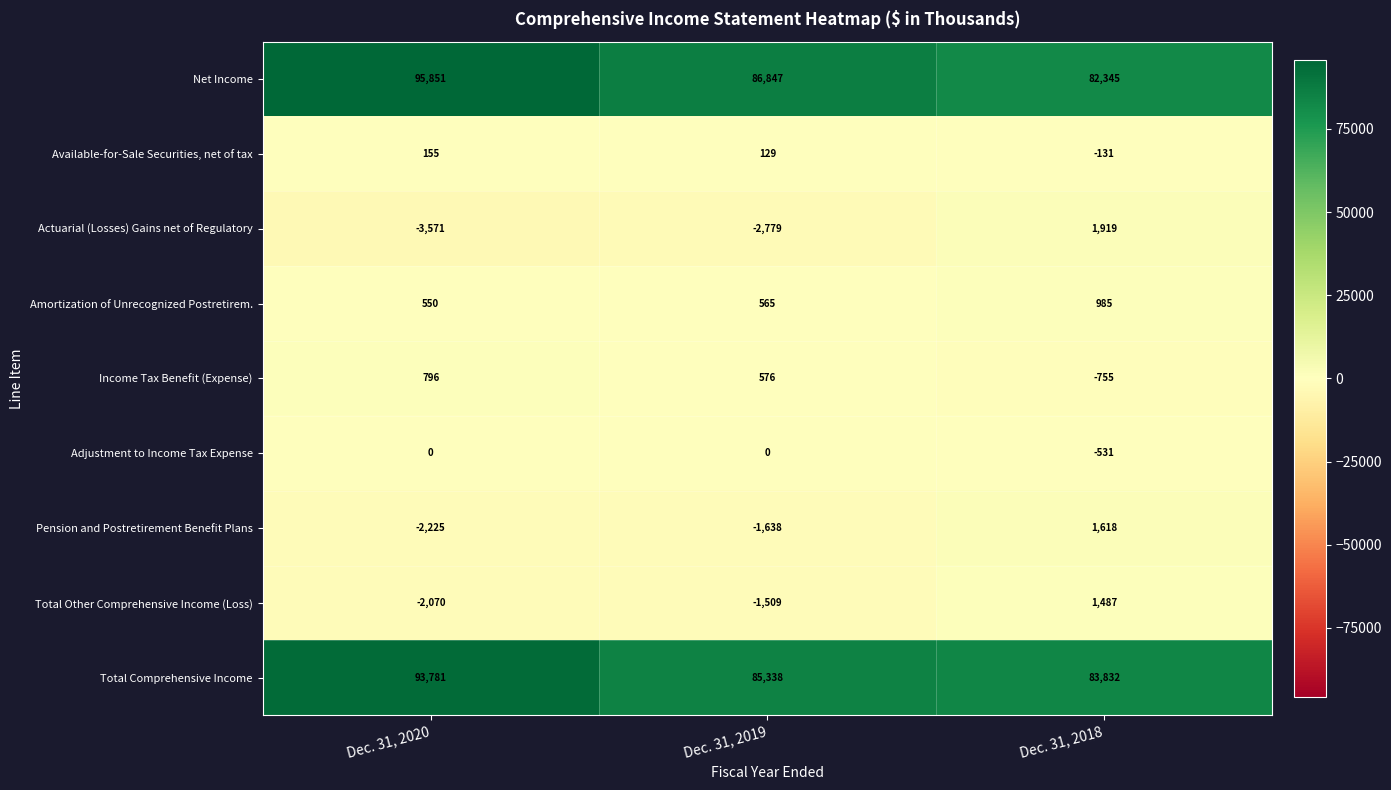

Reading right to left, transcribe all the data shown in this chart.

Net Income: Dec. 31, 2018=82345	Dec. 31, 2019=86847	Dec. 31, 2020=95851
Available-for-Sale Securities, net of tax: Dec. 31, 2018=-131	Dec. 31, 2019=129	Dec. 31, 2020=155
Actuarial (Losses) Gains net of Regulatory: Dec. 31, 2018=1919	Dec. 31, 2019=-2779	Dec. 31, 2020=-3571
Amortization of Unrecognized Postretirem.: Dec. 31, 2018=985	Dec. 31, 2019=565	Dec. 31, 2020=550
Income Tax Benefit (Expense): Dec. 31, 2018=-755	Dec. 31, 2019=576	Dec. 31, 2020=796
Adjustment to Income Tax Expense: Dec. 31, 2018=-531	Dec. 31, 2019=0	Dec. 31, 2020=0
Pension and Postretirement Benefit Plans: Dec. 31, 2018=1618	Dec. 31, 2019=-1638	Dec. 31, 2020=-2225
Total Other Comprehensive Income (Loss): Dec. 31, 2018=1487	Dec. 31, 2019=-1509	Dec. 31, 2020=-2070
Total Comprehensive Income: Dec. 31, 2018=83832	Dec. 31, 2019=85338	Dec. 31, 2020=93781